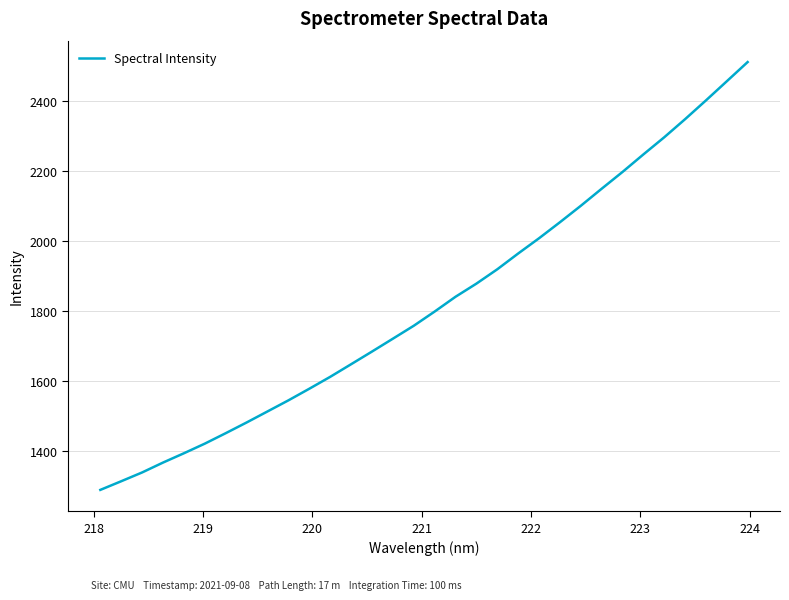

Reading left to right, what are all the values shown in this chart?

1288.8	1313.5	1338.6	1366.9	1393.5	1421.1	1450.9	1481.5	1513.2	1544.8	1578.0	1612.1	1648.1	1684.3	1721.1	1758.1	1798.7	1841.0	1878.5	1919.5	1964.7	2008.3	2054.0	2101.0	2149.8	2197.8	2247.9	2297.0	2348.8	2402.4	2457.2	2512.2